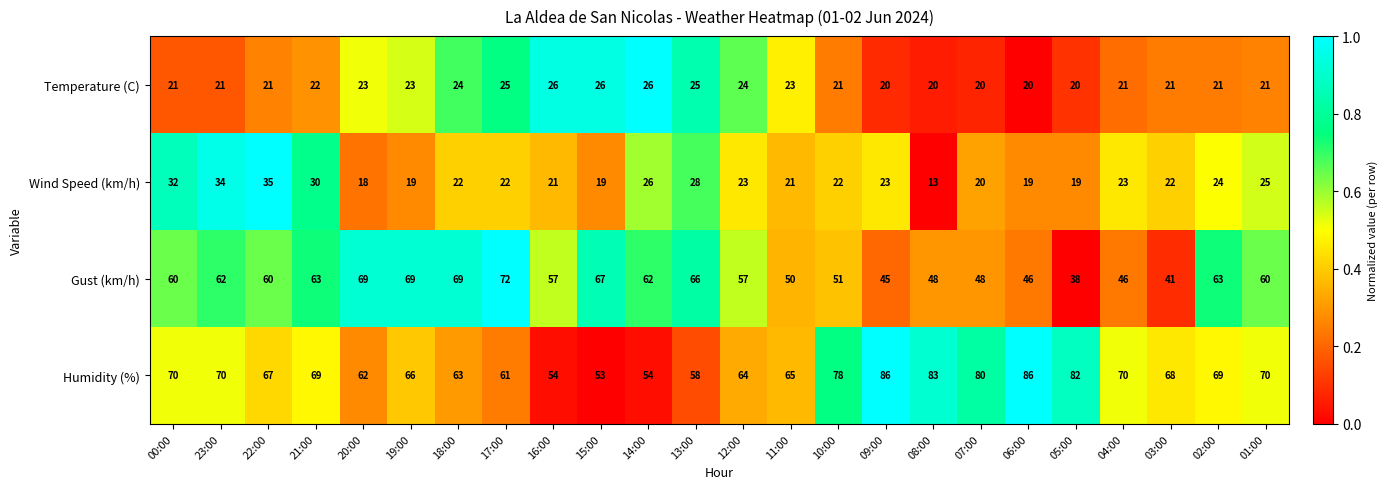

What is the minimum value for Temperature (C)?

20